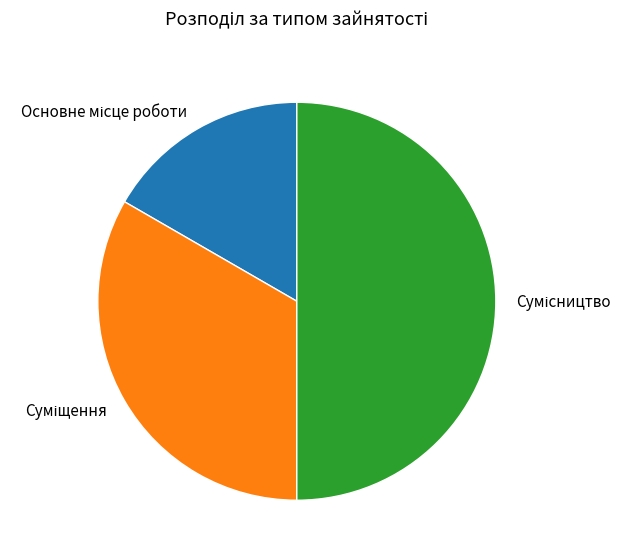

What is the change in value from Основне місце роботи to Суміщення?

+1